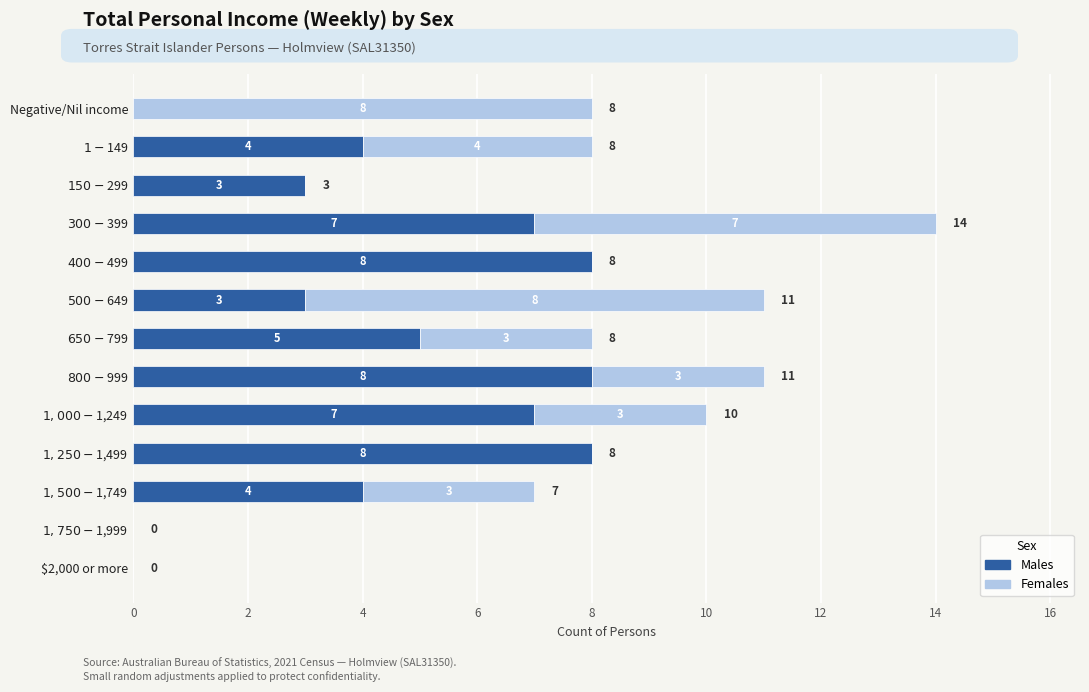

What is the highest value of the Males series?

8